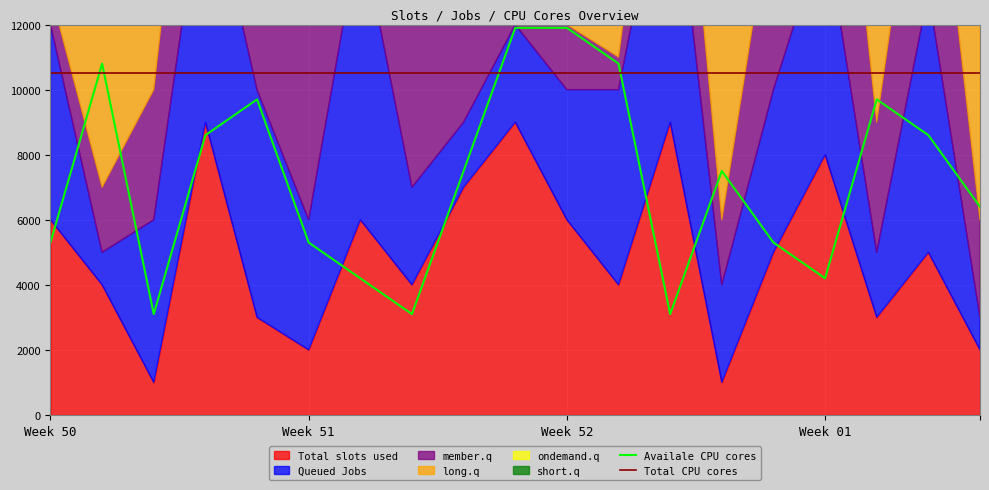

Where do Availale CPU cores and Total CPU cores first cross each other?

Week 50 and Week 51